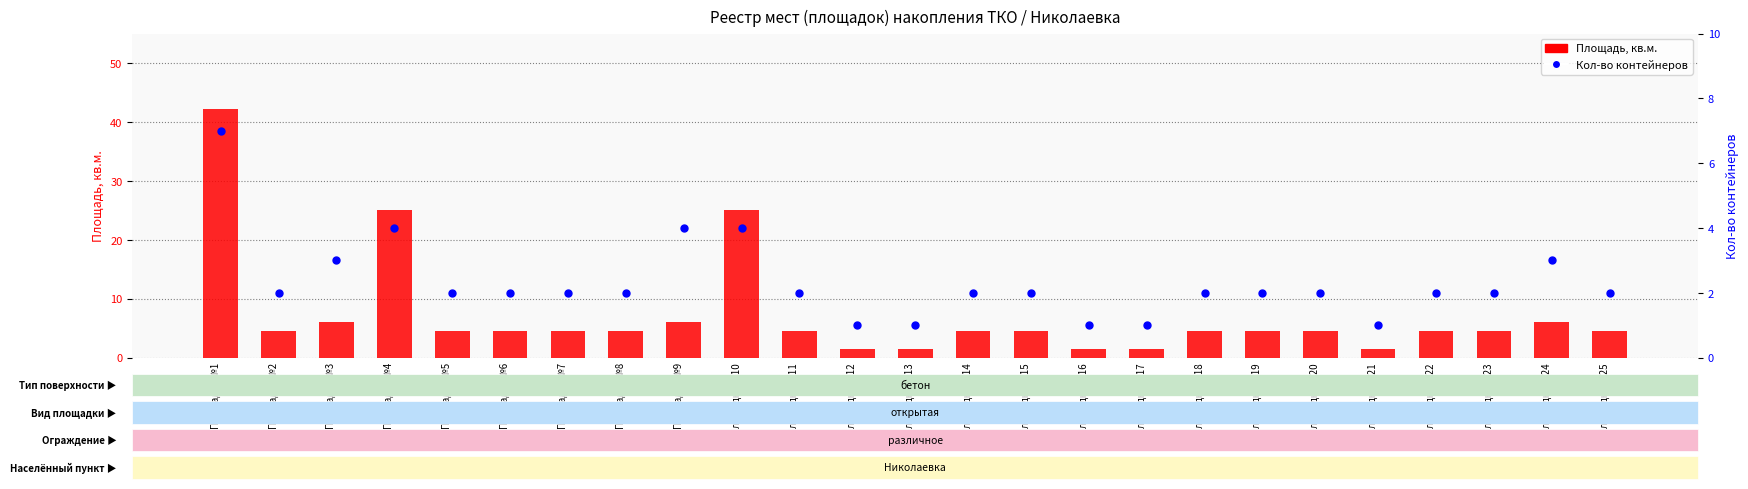

Is the value of Площадь, кв.м. at Площадка №25 greater than the value of Кол-во контейнеров at Площадка №9?

Yes